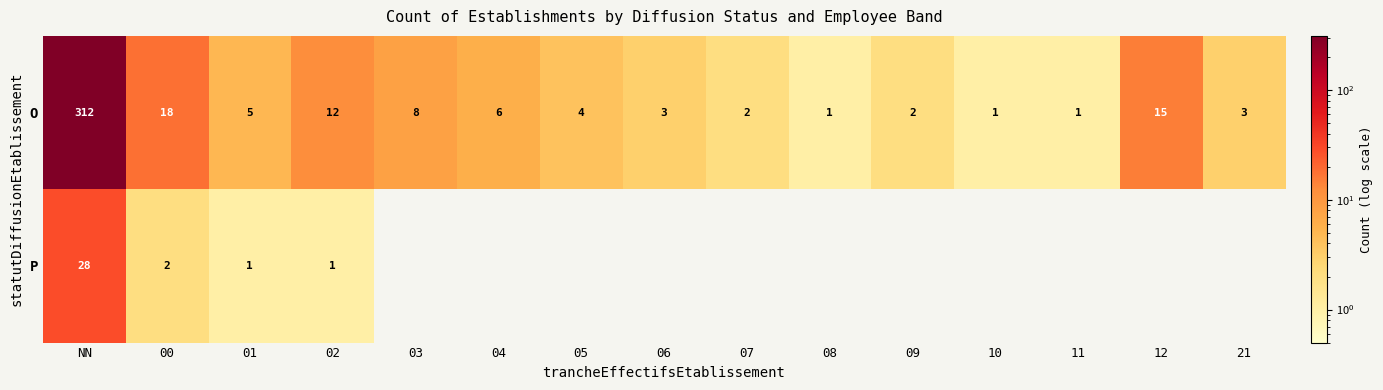

How many series are shown in this chart?

2